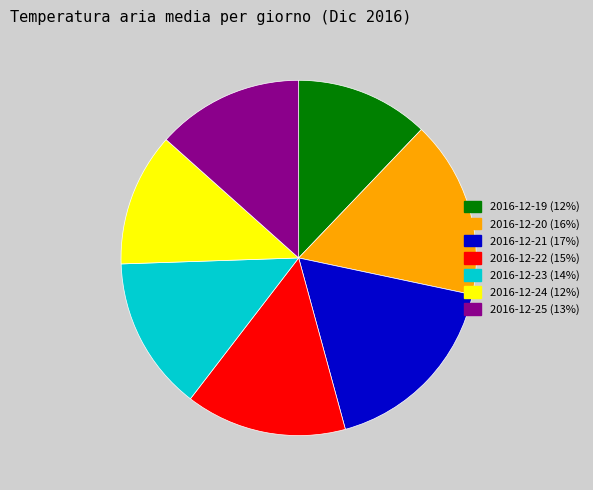

The 2016-12-21 slice represents 17% of the pie. True or false?

True